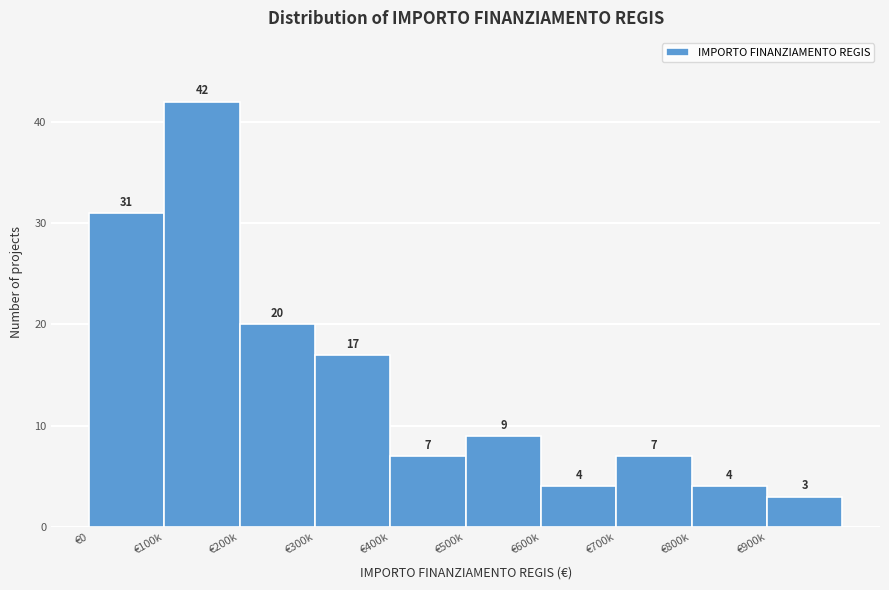

Reading left to right, what are all the values shown in this chart?

€0=31	€100k=42	€200k=20	€300k=17	€400k=7	€500k=9	€600k=4	€700k=7	€800k=4	€900k=3